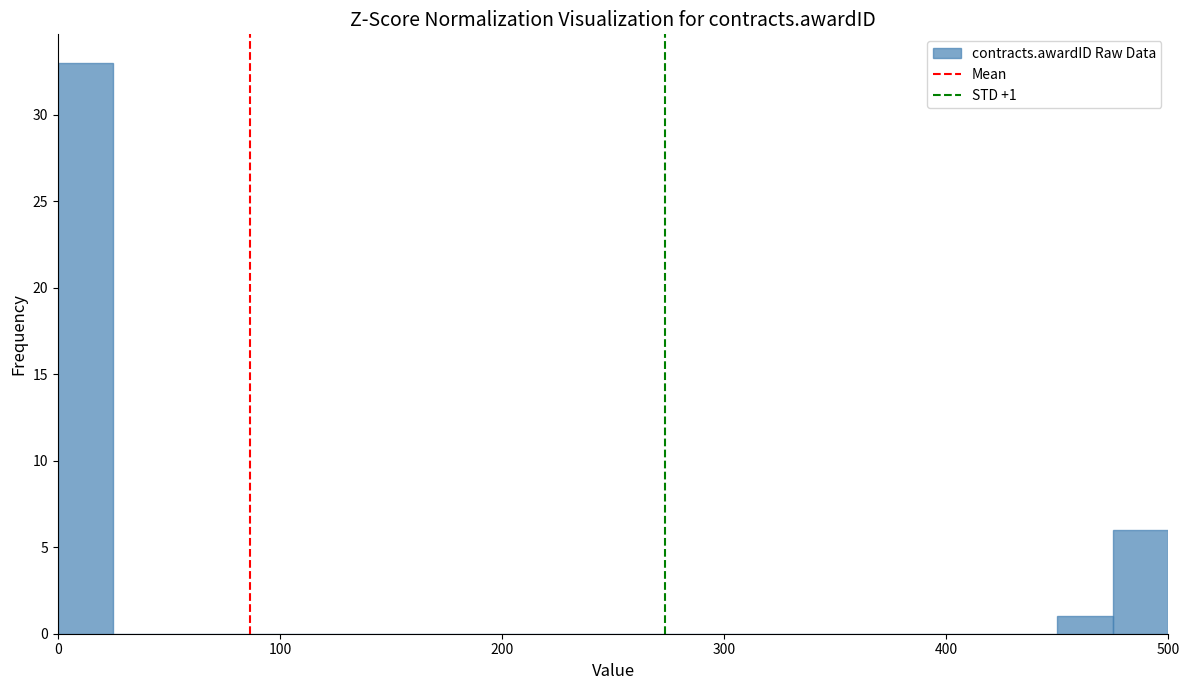

Read against the x-axis, roughly where is the centre of the tallest bar?

10